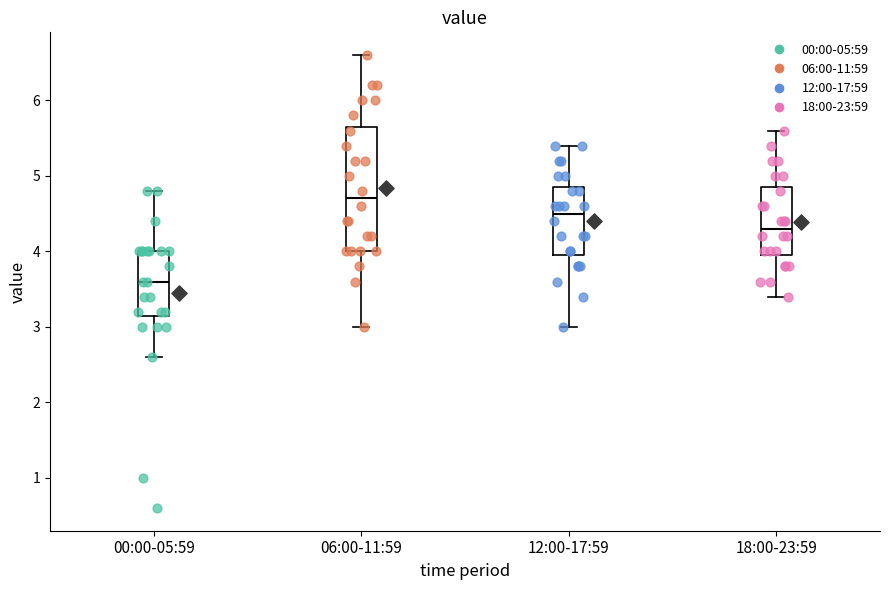

Which box has the highest median line?

06:00-11:59